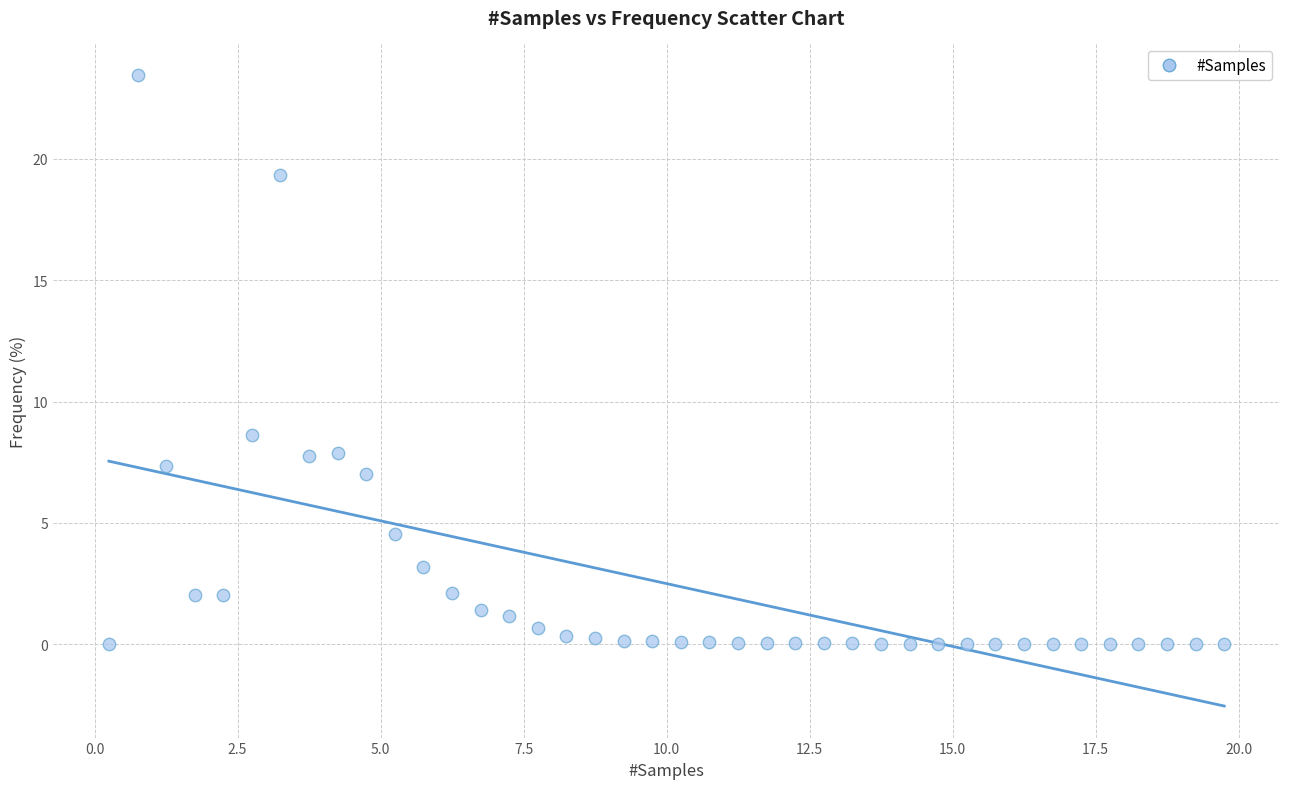

What is the range of Y values (max minus min)?

23.5